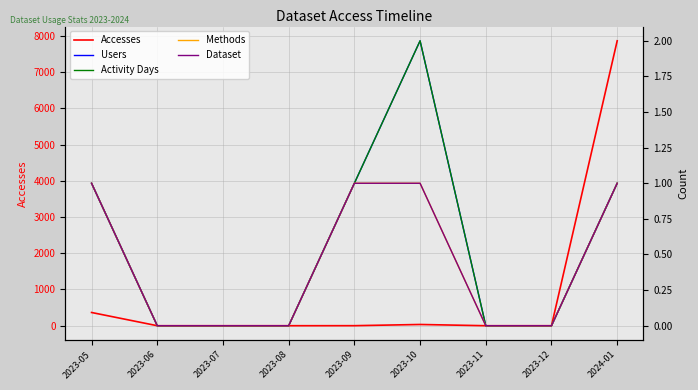

Reading left to right, what are all the values shown in this chart?

Accesses: 2023-05=365	2023-06=0	2023-07=0	2023-08=0	2023-09=1	2023-10=34	2023-11=0	2023-12=0	2024-01=7862
Users: 2023-05=1	2023-06=0	2023-07=0	2023-08=0	2023-09=1	2023-10=2	2023-11=0	2023-12=0	2024-01=1
Activity Days: 2023-05=1	2023-06=0	2023-07=0	2023-08=0	2023-09=1	2023-10=2	2023-11=0	2023-12=0	2024-01=1
Methods: 2023-05=1	2023-06=0	2023-07=0	2023-08=0	2023-09=1	2023-10=1	2023-11=0	2023-12=0	2024-01=1
Dataset: 2023-05=1	2023-06=0	2023-07=0	2023-08=0	2023-09=1	2023-10=1	2023-11=0	2023-12=0	2024-01=1